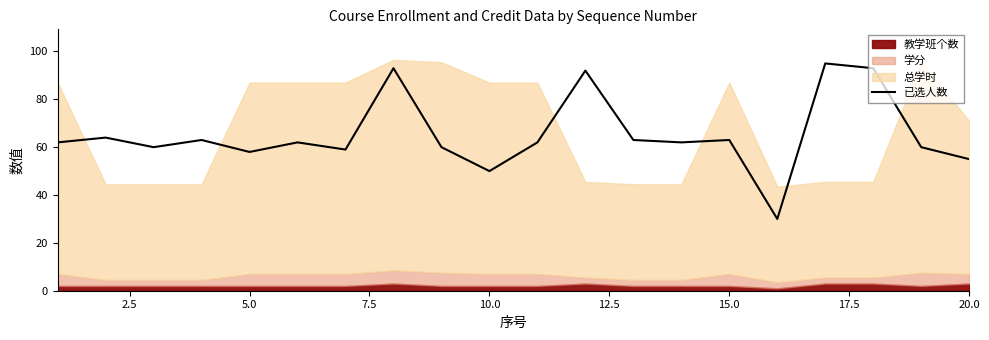

What is the minimum value for 已选人数?

30